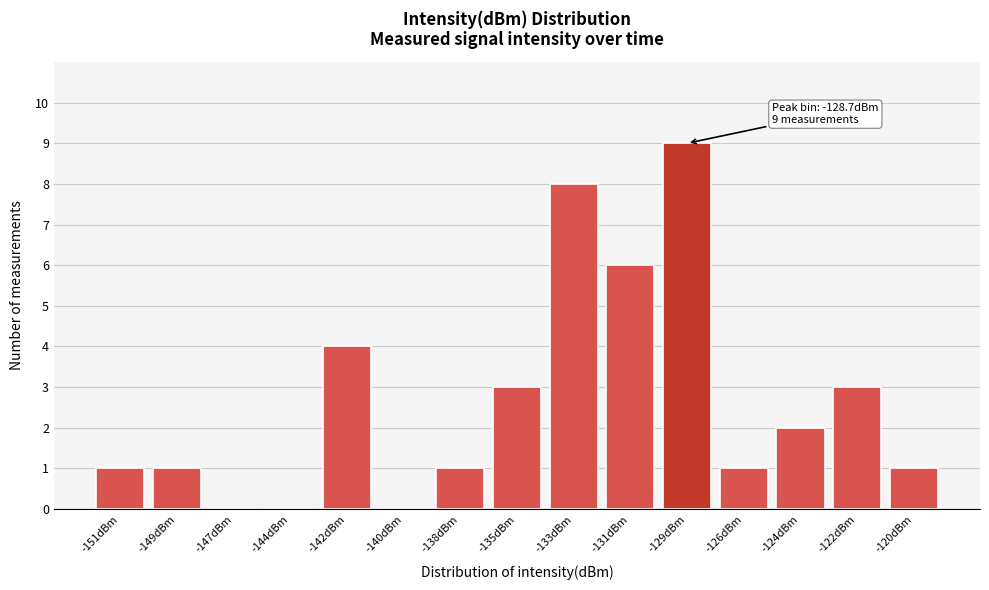

Reading left to right, transcribe all the data shown in this chart.

-151dBm=1	-149dBm=1	-147dBm=0	-144dBm=0	-142dBm=4	-140dBm=0	-138dBm=1	-135dBm=3	-133dBm=8	-131dBm=6	-129dBm=9	-126dBm=1	-124dBm=2	-122dBm=3	-120dBm=1